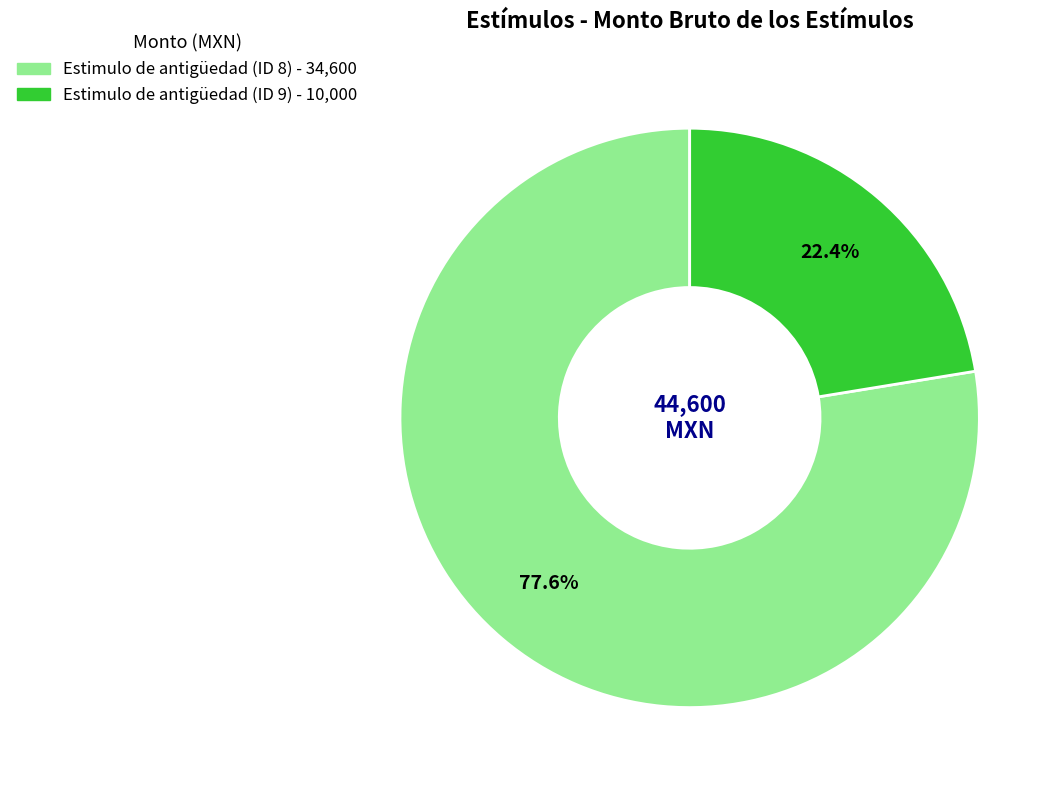

The Estimulo de antigüedad (ID 8) slice represents 64% of the pie. True or false?

False